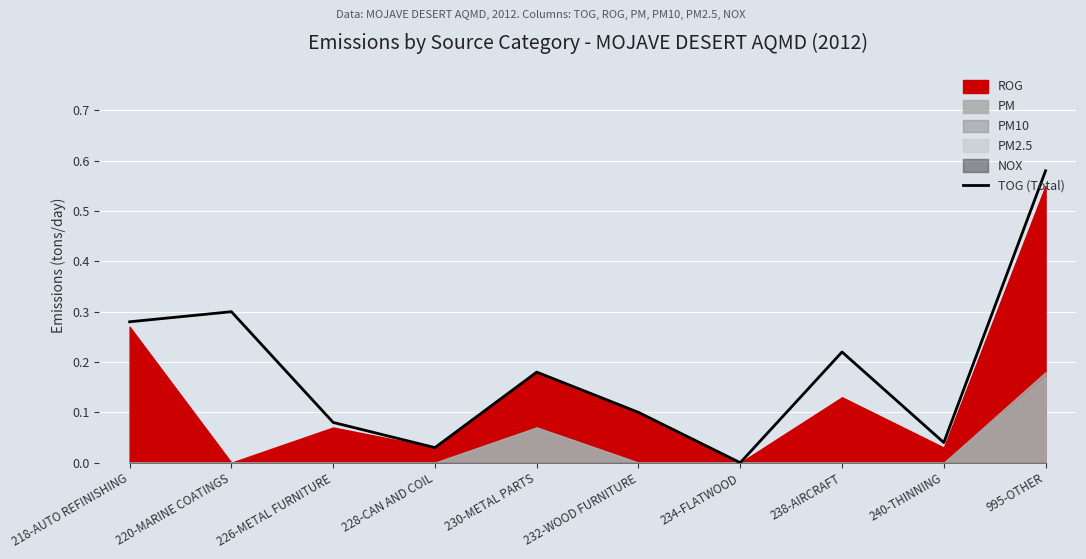

Which has a higher value, 230-METAL PARTS or 226-METAL FURNITURE?

230-METAL PARTS